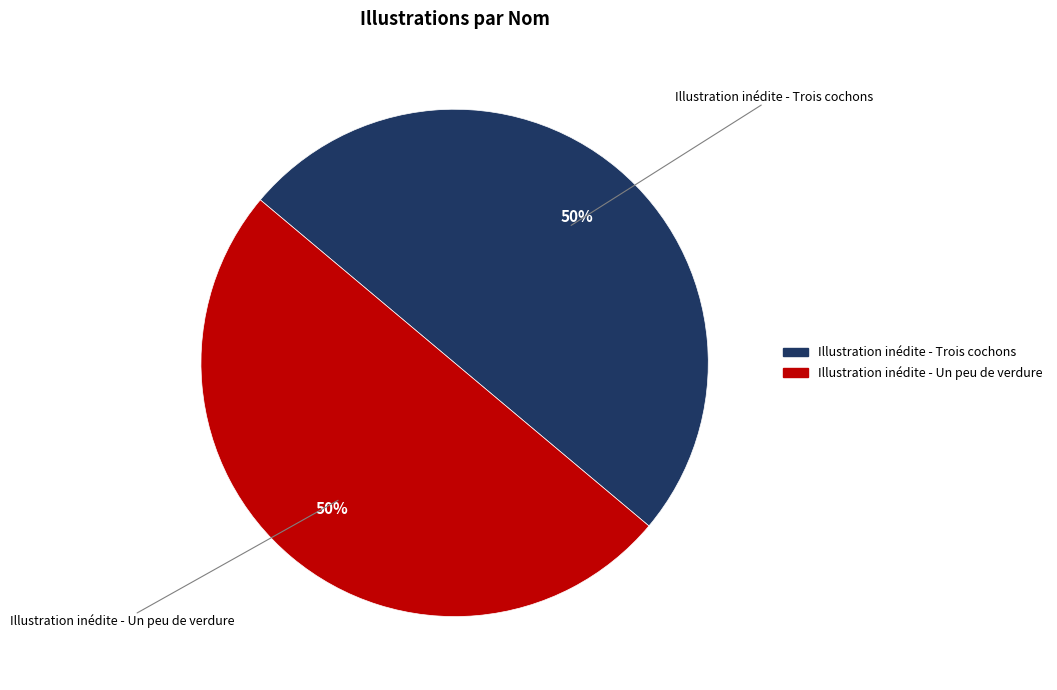

True or false: Illustration inédite - Un peu de verdure accounts for 64% of the total.

False